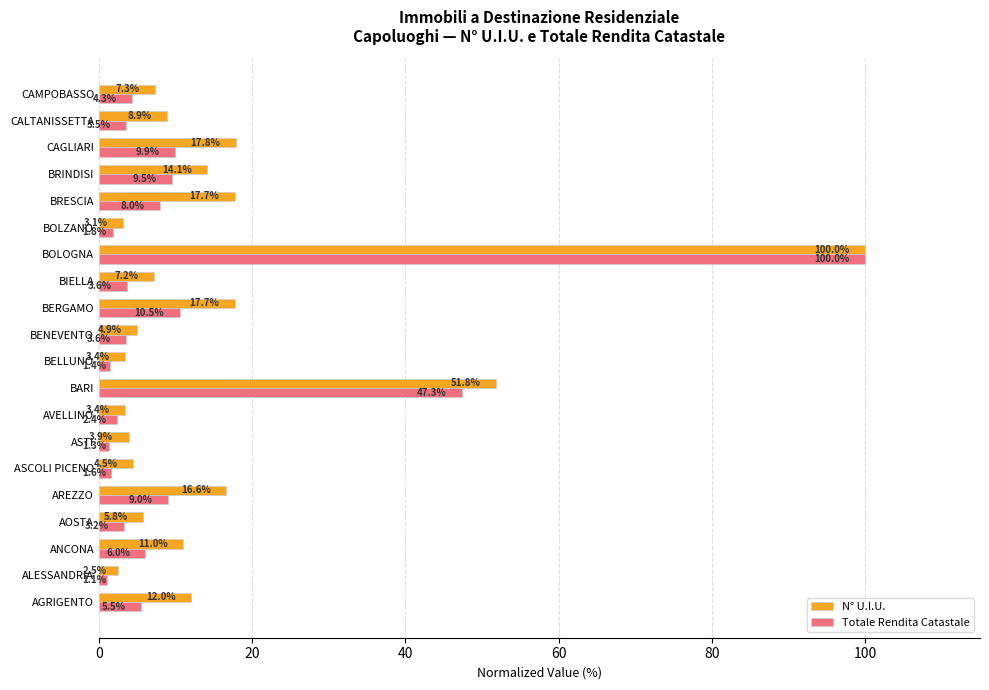

What is the smallest value displayed?

1.1